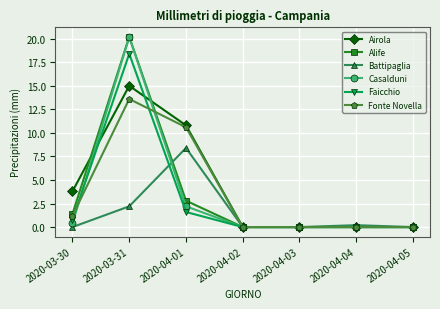

How many lines are shown in the chart?

6